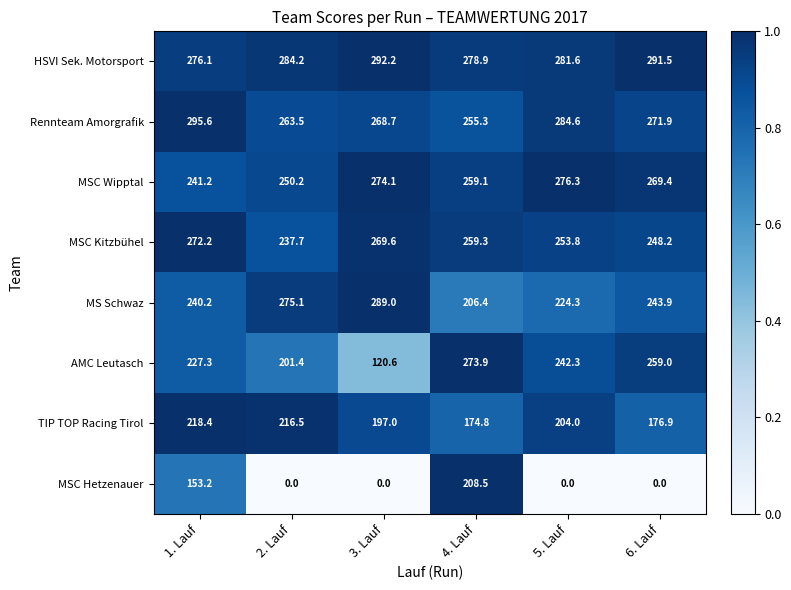

Between 3. Lauf and 6. Lauf, which series saw the biggest shift?

AMC Leutasch